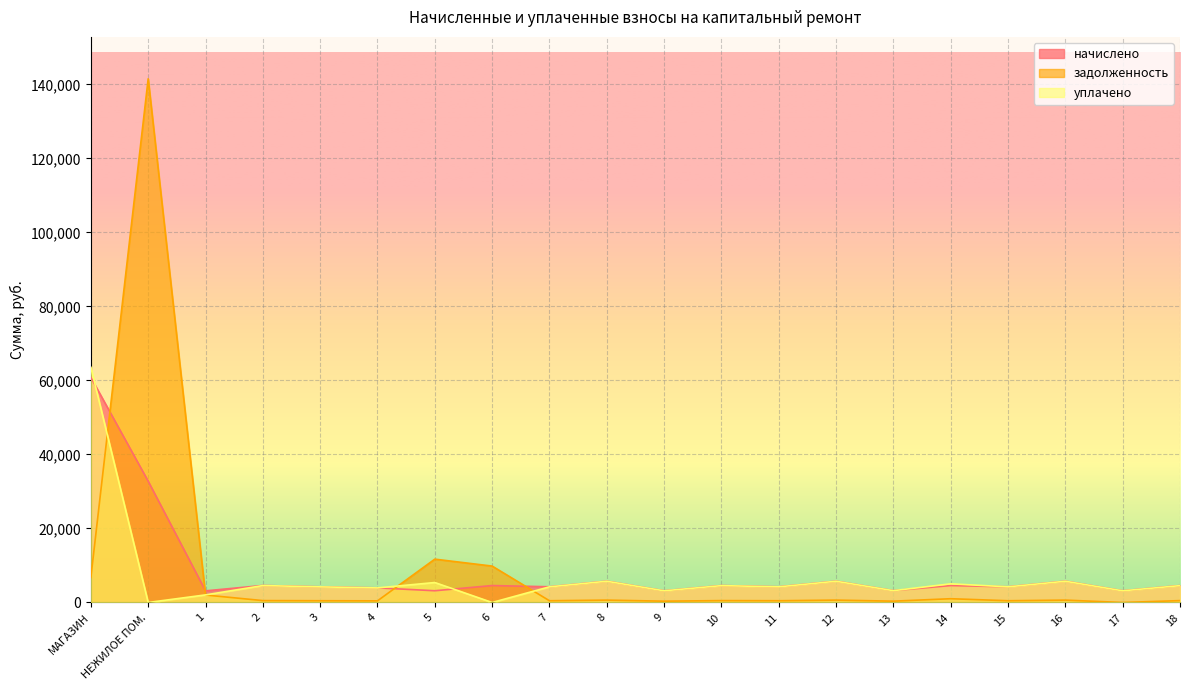

How many values in the уплачено series are below 4227?

8